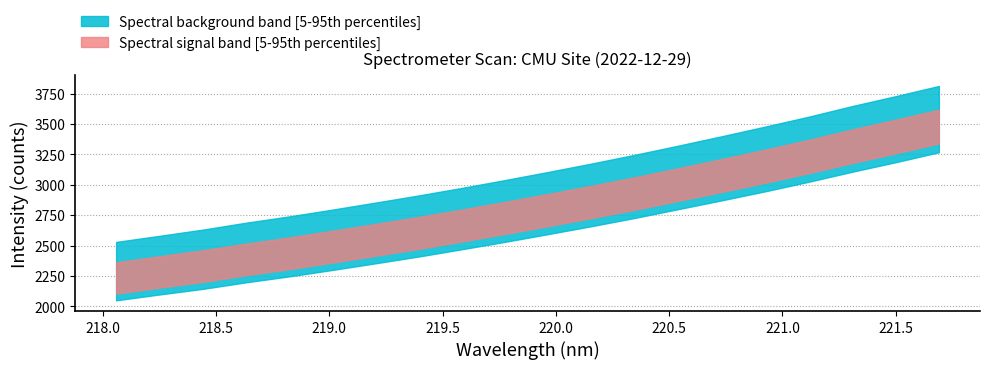

Is it true that Spectral Signal (lower band) equals 2728.0 at 11?

True